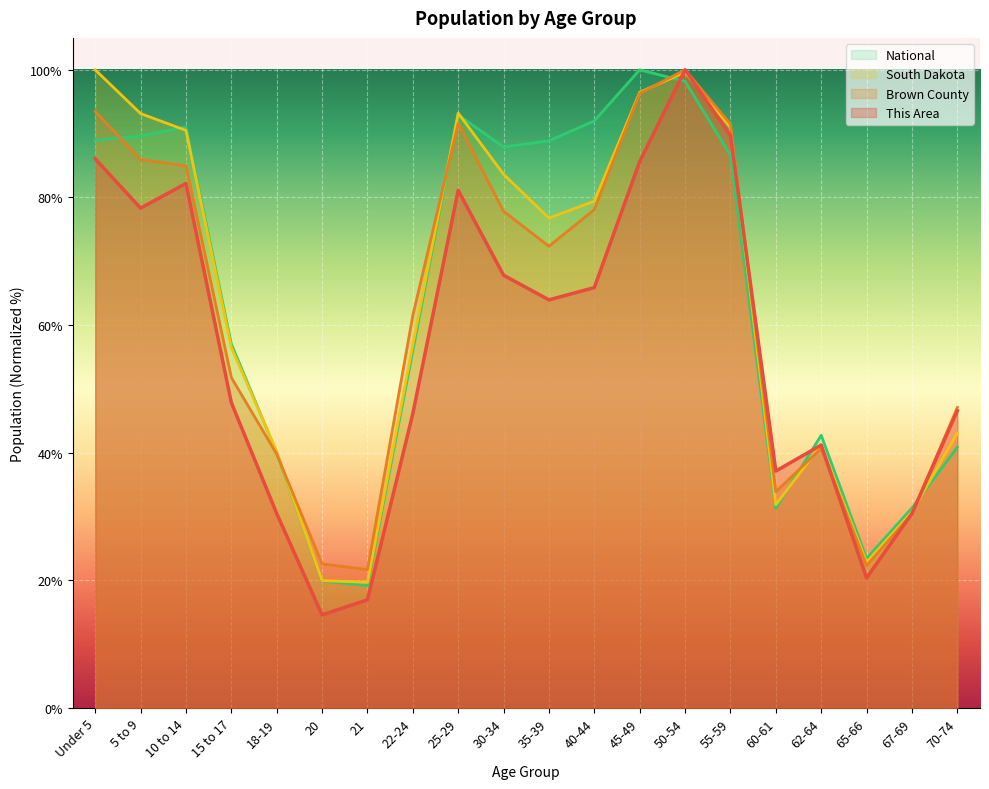

At which label does National first exceed 86?

Under 5